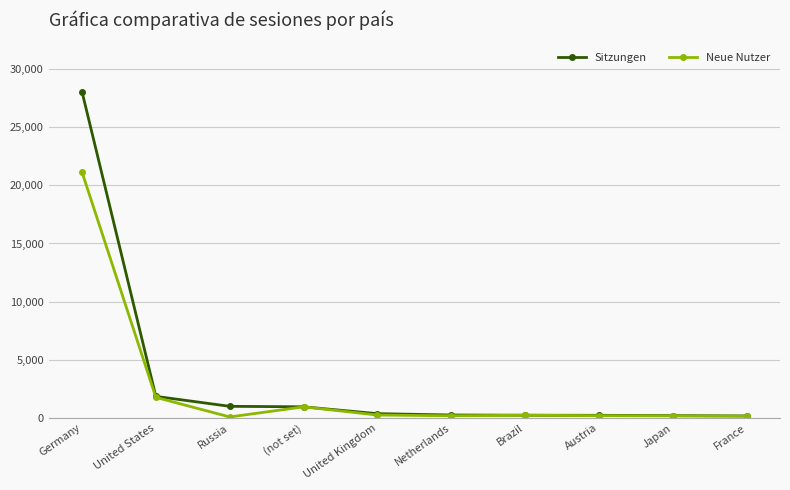

How many distinct data groups are displayed?

2